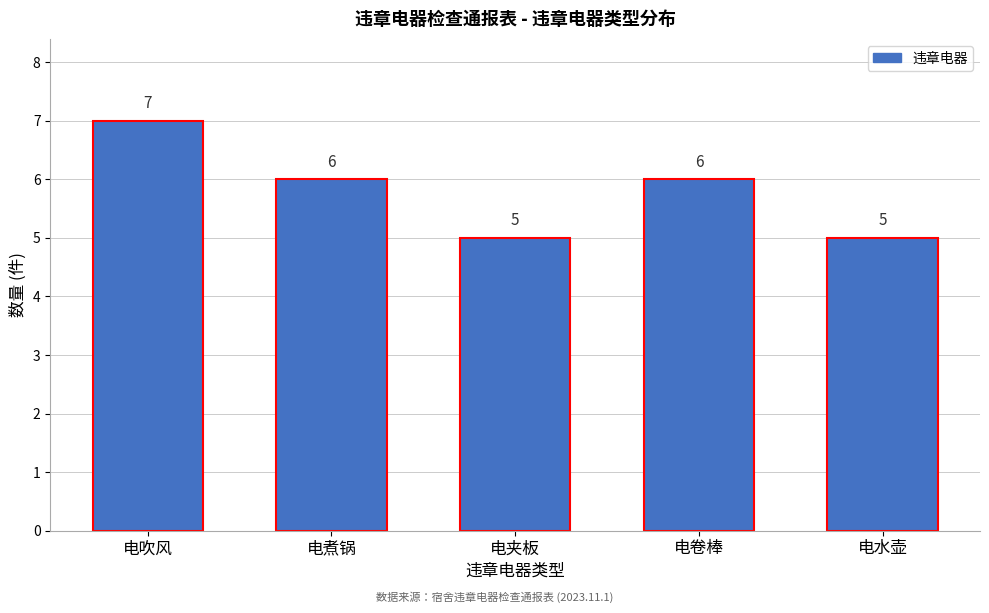

Reading left to right, list all the values displayed in this chart.

电吹风=7	电煮锅=6	电夹板=5	电卷棒=6	电水壶=5